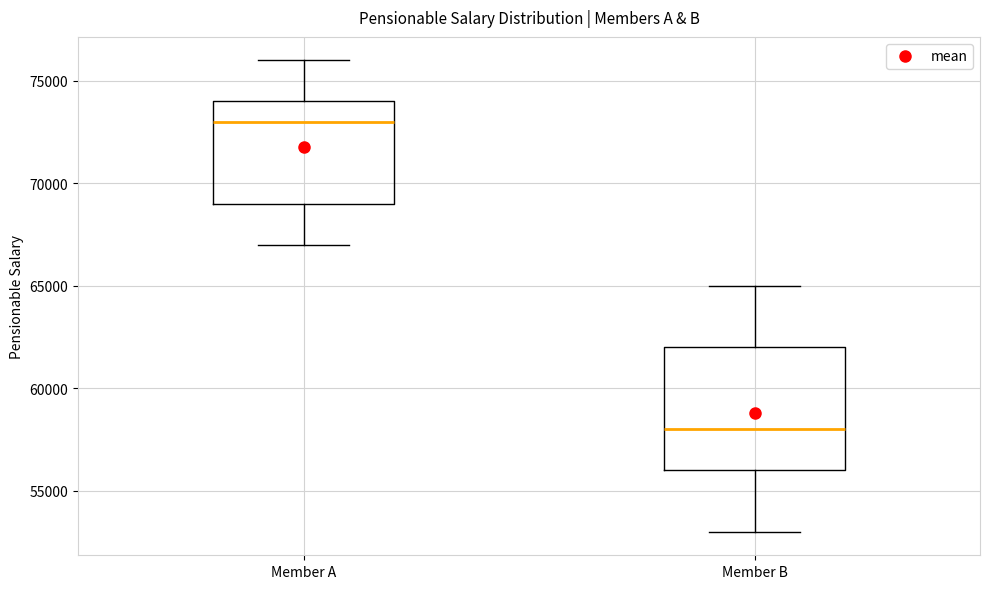

Comparing the boxes themselves (not the whiskers), which one is the tallest?

Member B